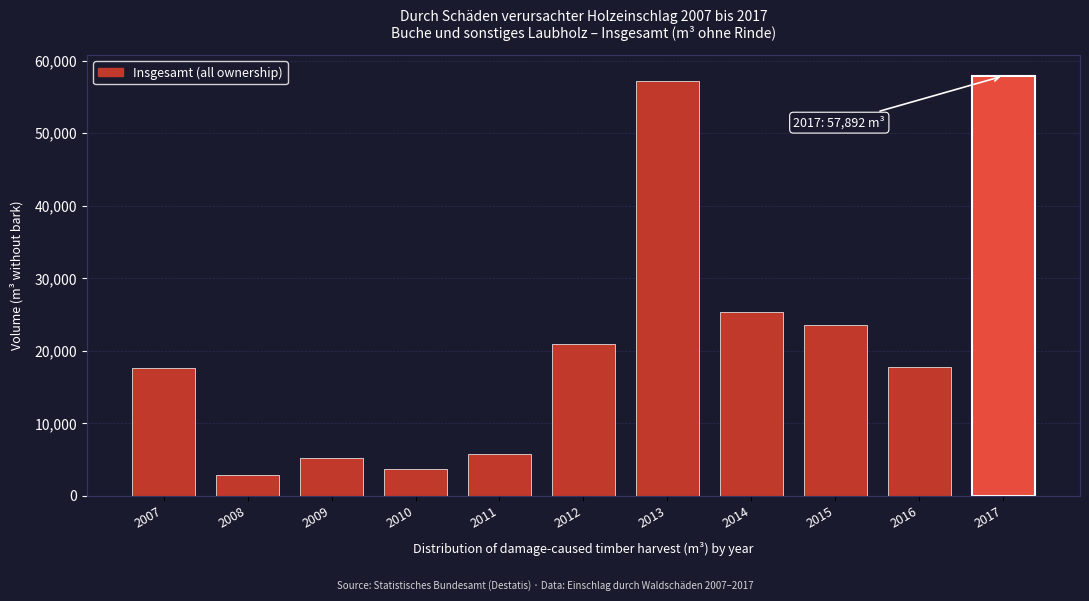

What is the difference between the second highest and second lowest values?

53425.5